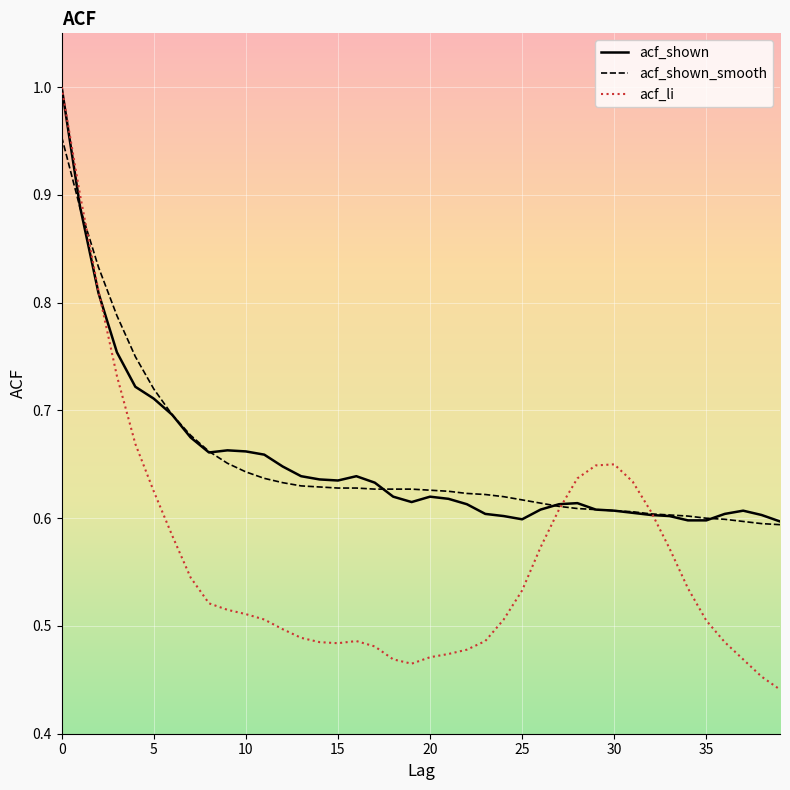

Which series has the widest spread of values?

acf_li